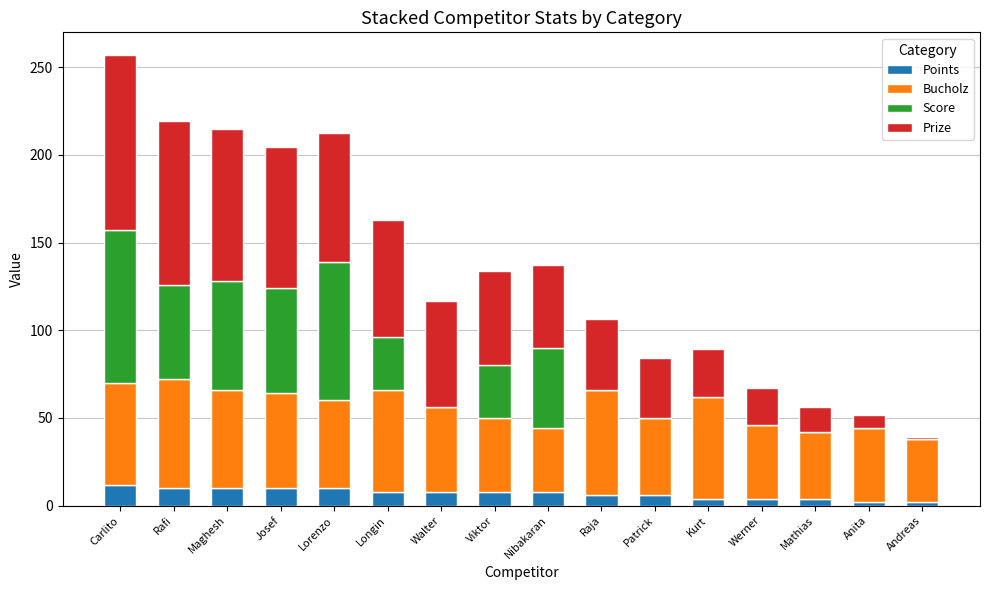

What is the total value across all series at Maghesh?

214.8